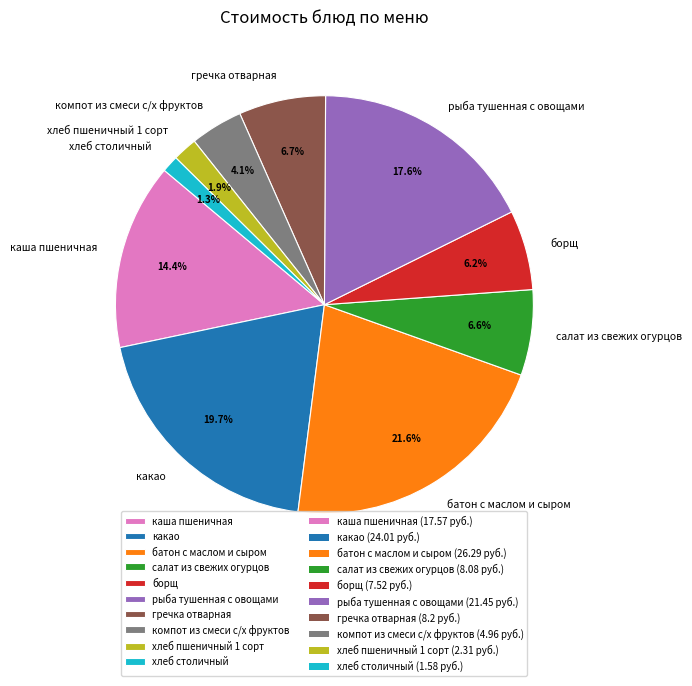

To the nearest percent, what is the difference between the хлеб пшеничный 1 сорт and хлеб столичный slice percentages?

1%